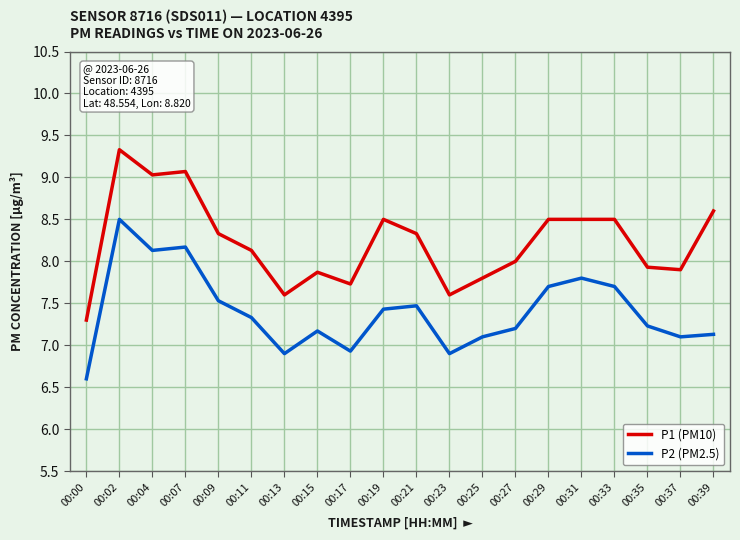

The value of P1 (PM10) at 00:29 is 3.3. True or false?

False